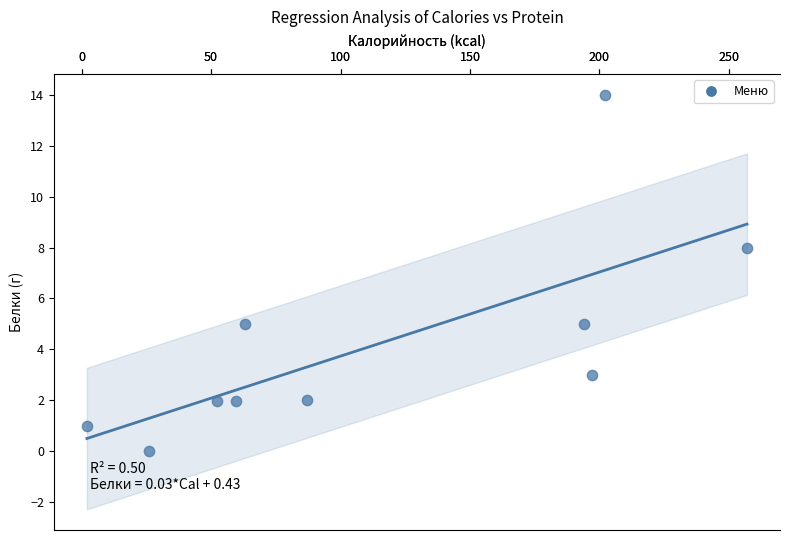

What Y value in the scatter plot is closest to 7?

8.0